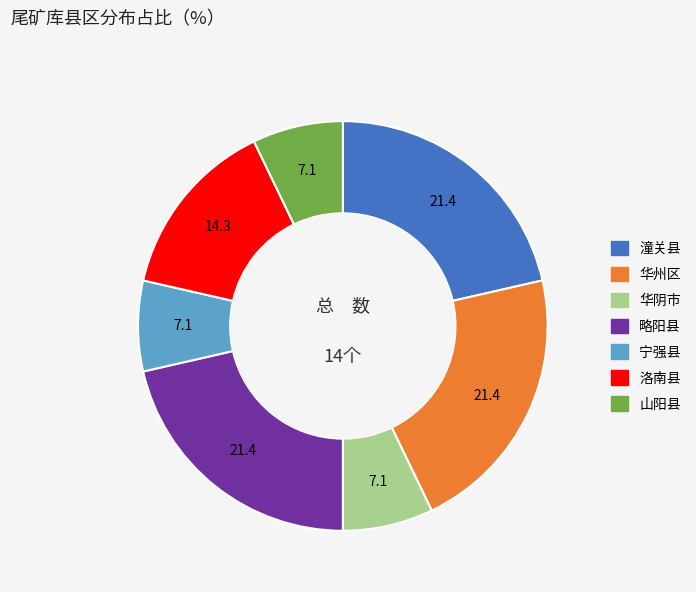

Is the sum of 洛南县 and 华阴市 greater than half?

No